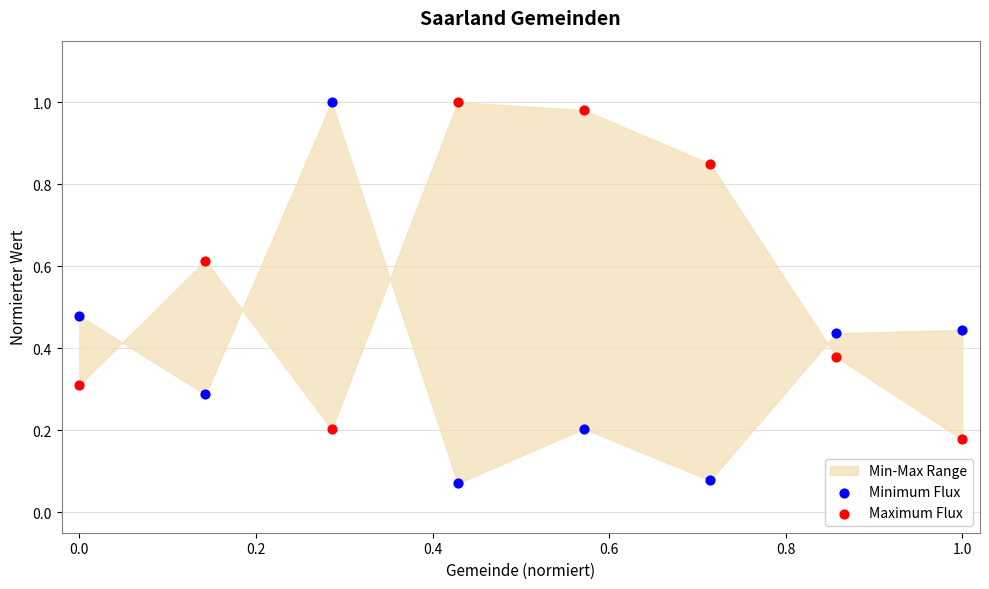

Across all data points, what is the range of Y values (max minus min)?

0.9